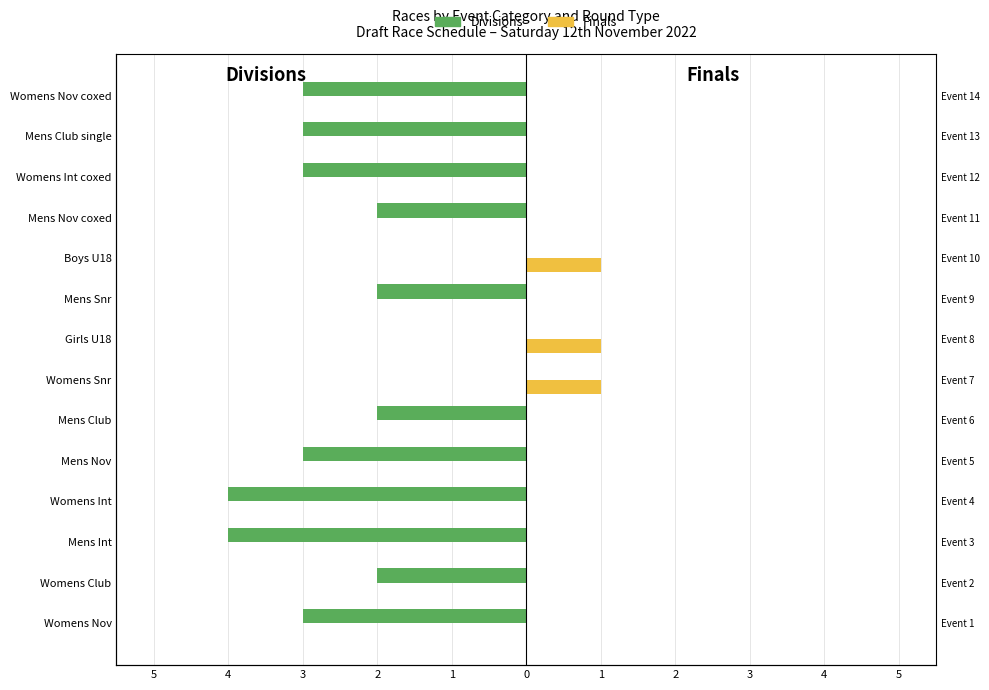

Is the value of Divisions at Womens Nov greater than the value of Finals at Womens Club?

No